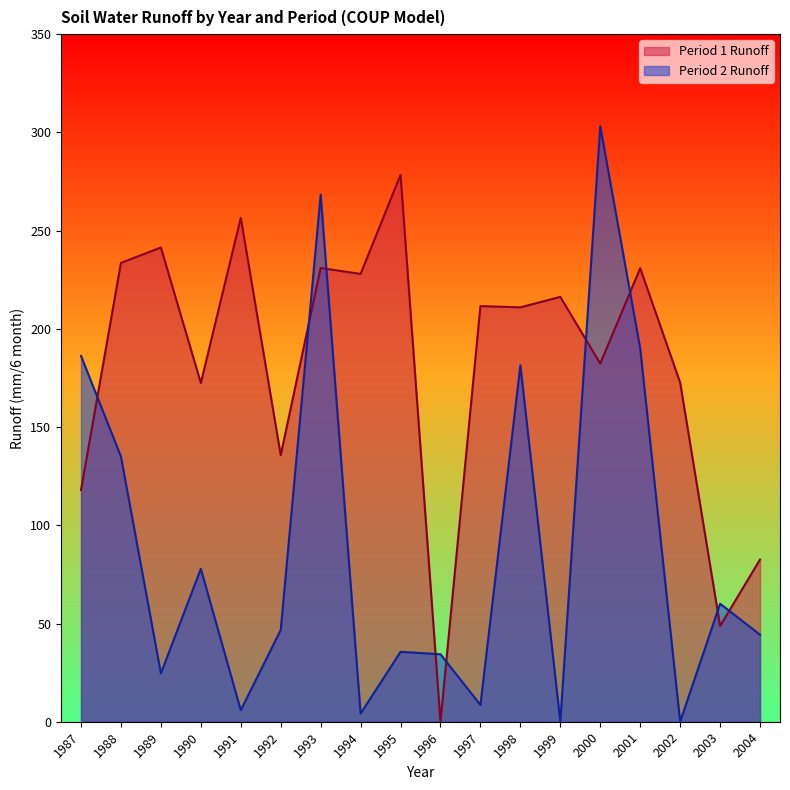

The Period 2 Runoff series shows 190.0 at 2001. True or false?

True